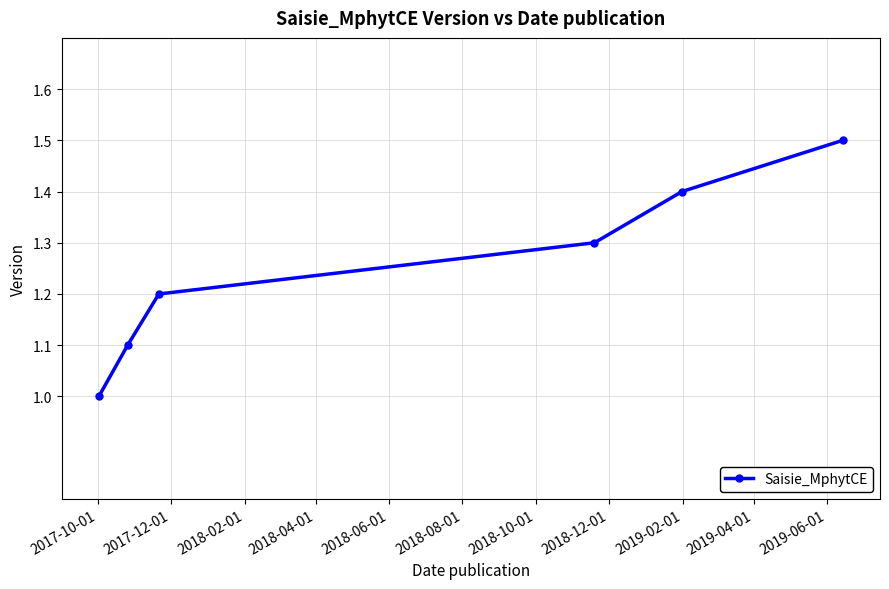

What is the maximum value shown in the chart?

1.5